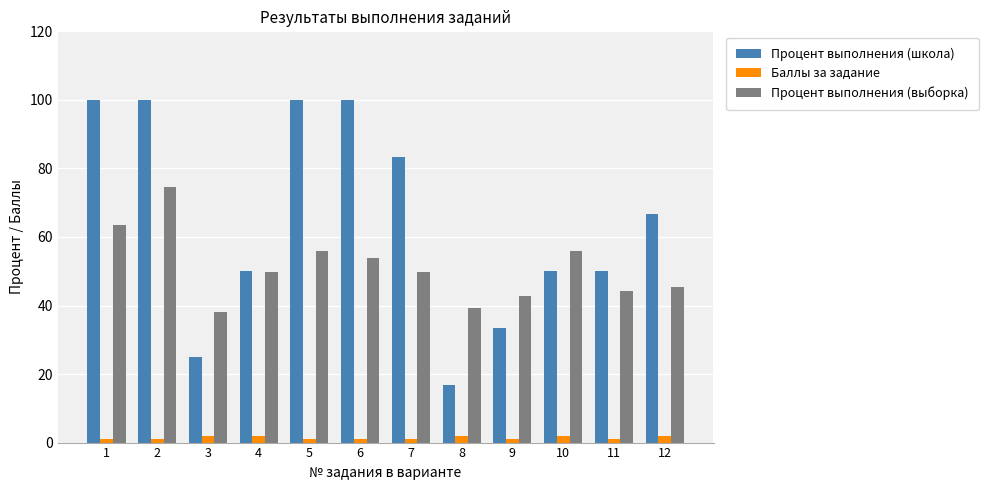

How many series are shown in this chart?

3